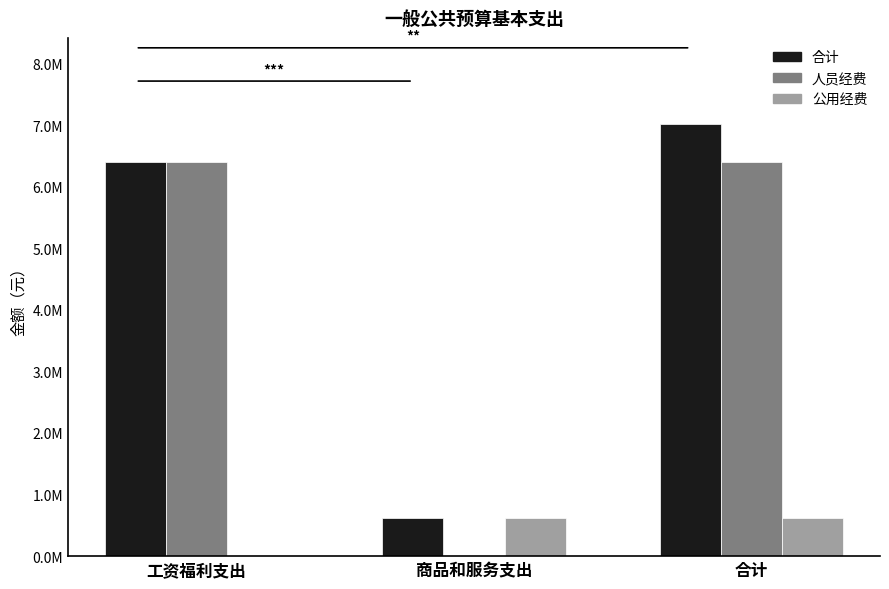

What position from the left is 工资福利支出?

1